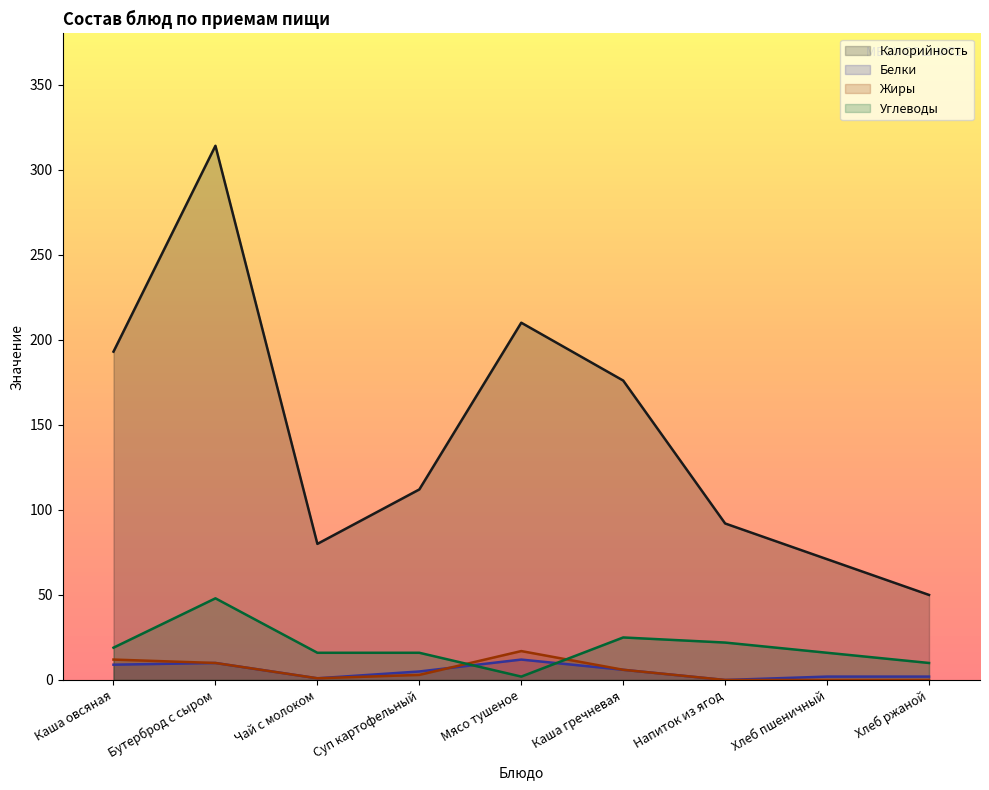

What is the average value of the Белки series?

5